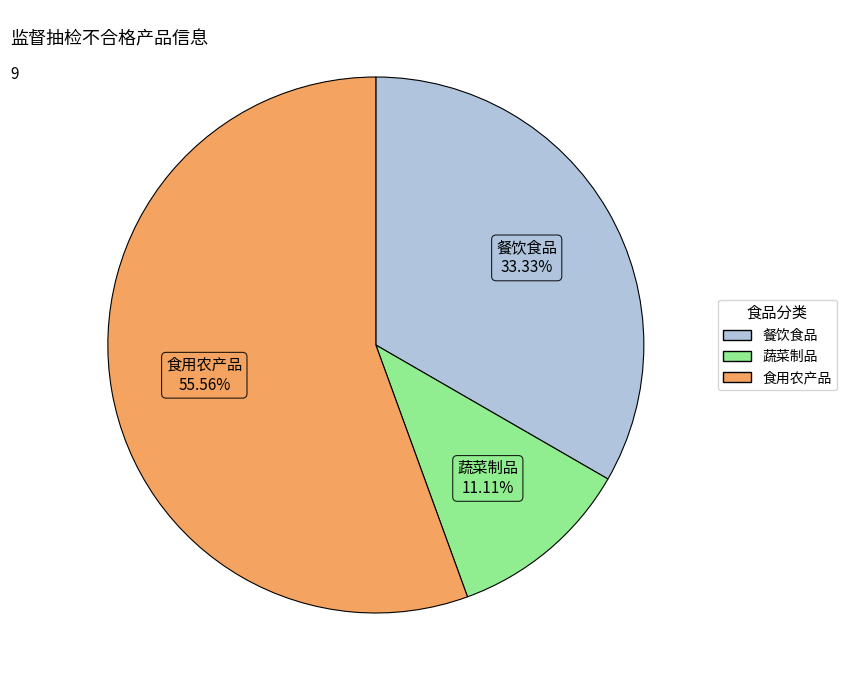

How many segments does this pie chart have?

3